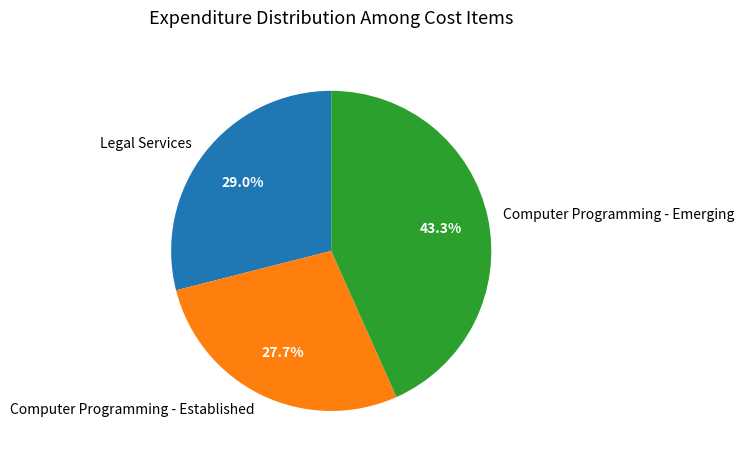

How many slices are in this pie chart?

3